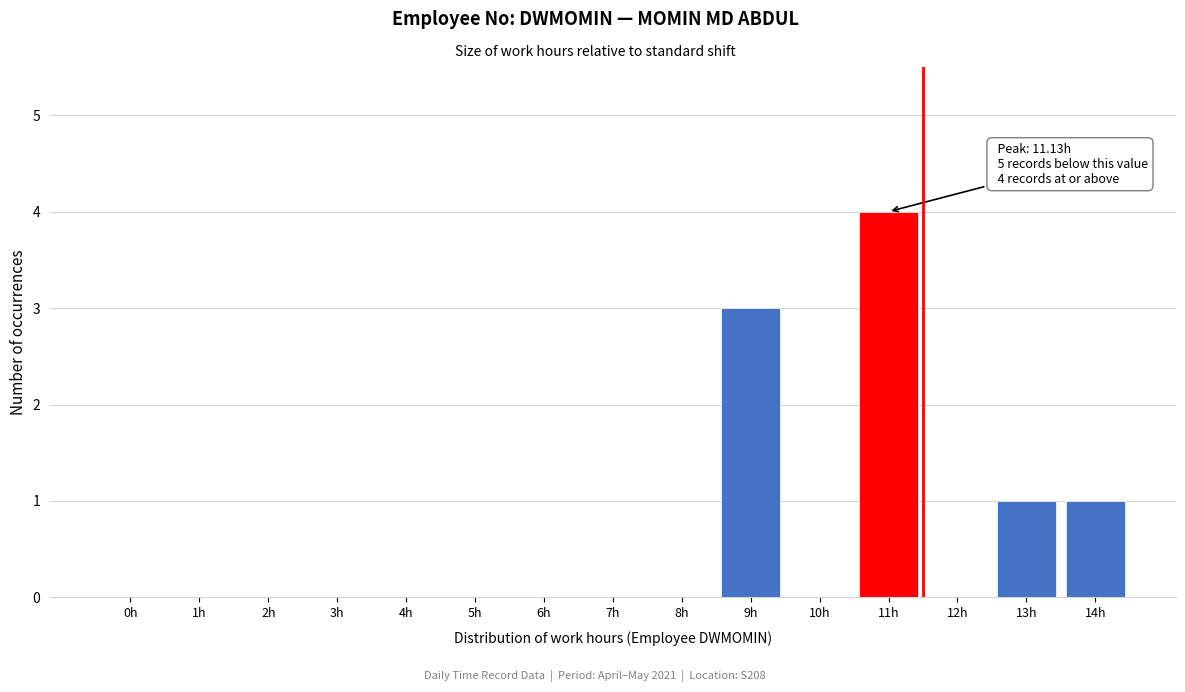

Reading left to right, transcribe all the data shown in this chart.

0h=0	1h=0	2h=0	3h=0	4h=0	5h=0	6h=0	7h=0	8h=0	9h=3	10h=0	11h=4	12h=0	13h=1	14h=1